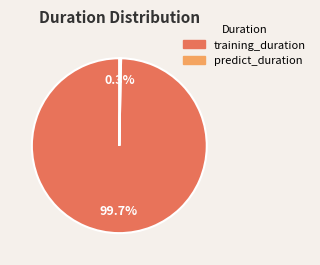

To the nearest percent, what is the combined percentage of training_duration and predict_duration?

100%